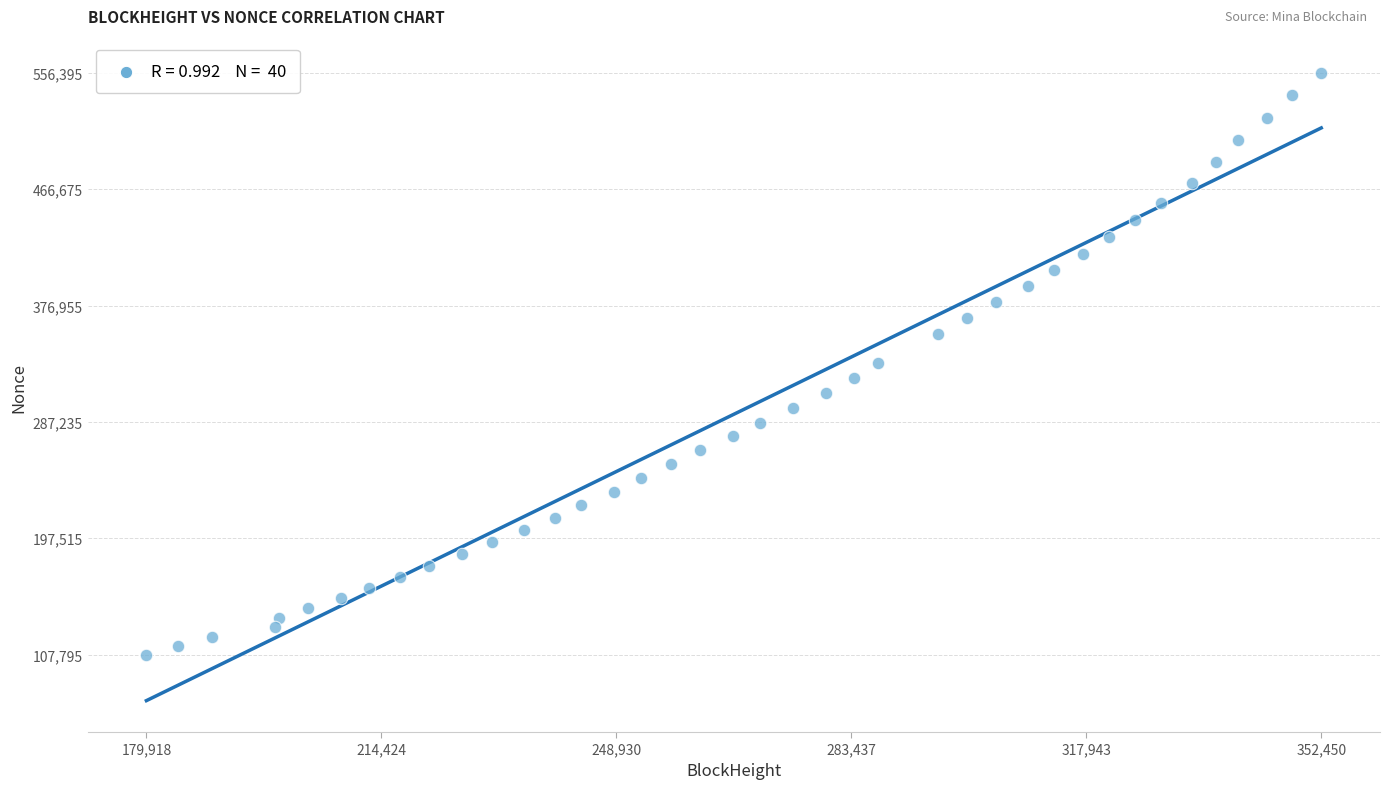

What is the range of Y values (max minus min)?

448600